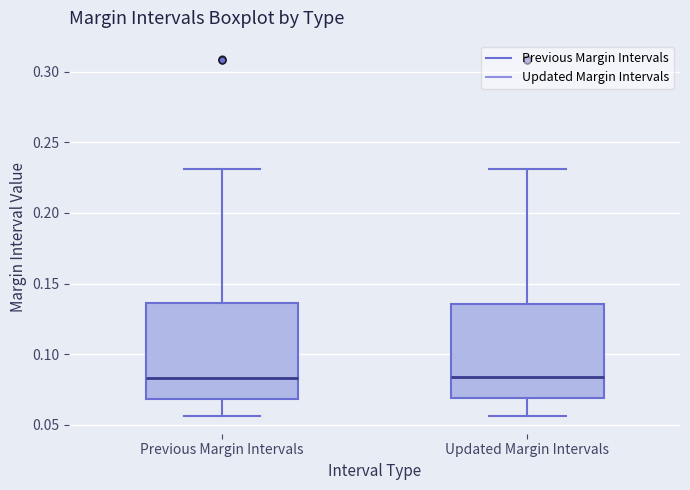

Reading left to right, read every box against the y-axis: the position of its median line, the range the box covers, and the ends of its whiskers. The values are not printed on the chart, so give them approximately, as read against the axis.

Previous Margin Intervals: median 0.085, box 0.070 to 0.135, whiskers 0.055 to 0.230
Updated Margin Intervals: median 0.085, box 0.070 to 0.135, whiskers 0.055 to 0.230